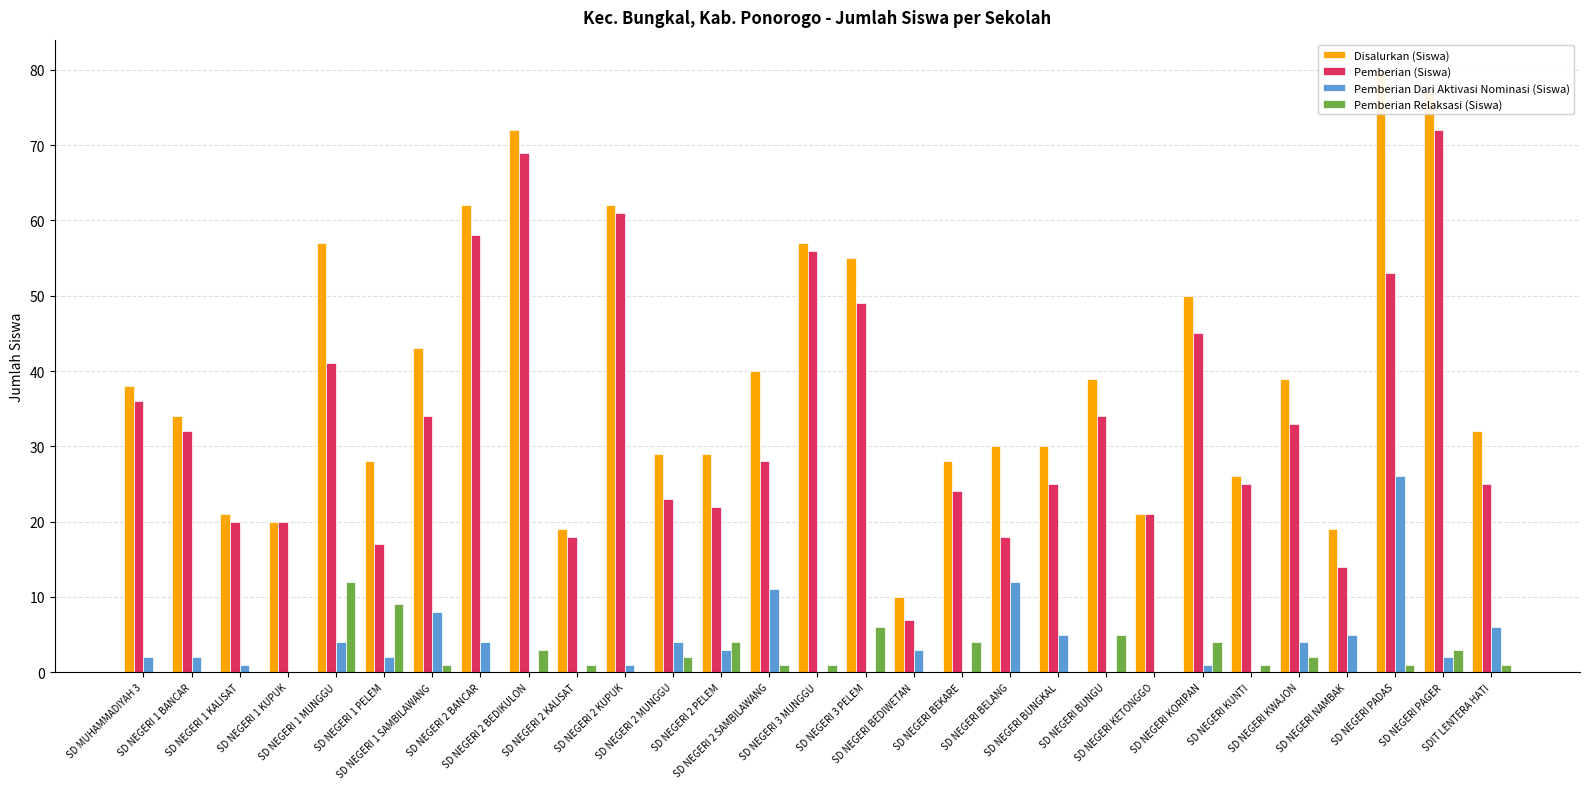

Is the value of Pemberian Relaksasi (Siswa) at SD NEGERI 3 MUNGGU greater than the value of Pemberian (Siswa) at SD NEGERI BEDIWETAN?

No